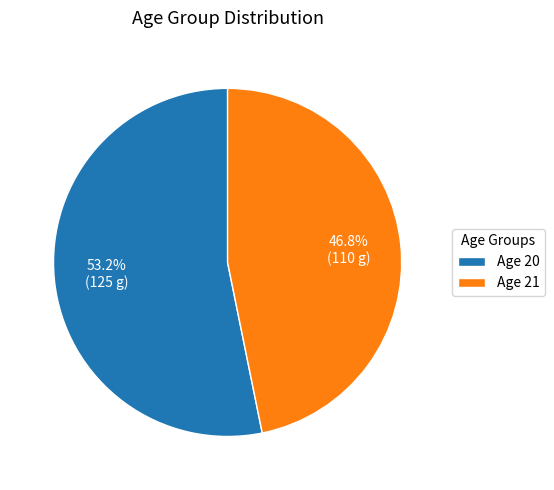

Which slice is the largest?

Age 20